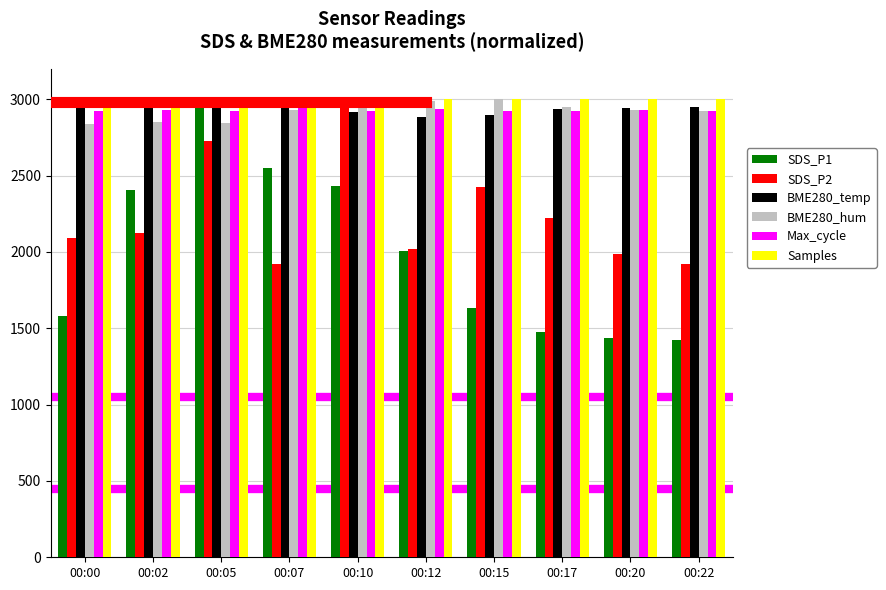

How many groups of bars are there?

10